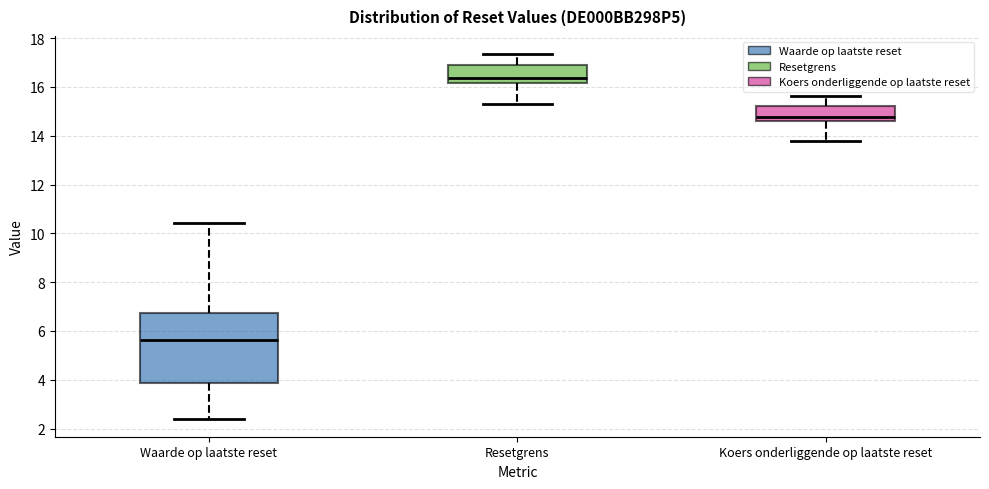

Where does the lower whisker of the box for Koers onderliggende op laatste reset end on the y-axis? The values are not printed on the chart, so give them approximately, as read against the axis.

13.8